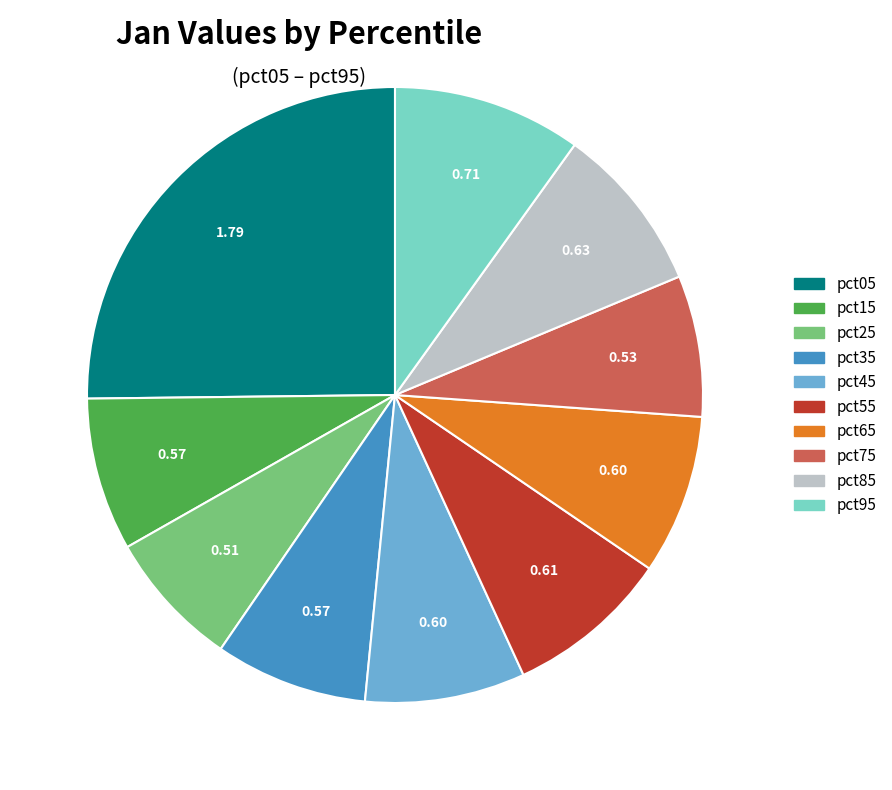

How many slices are in this pie chart?

10